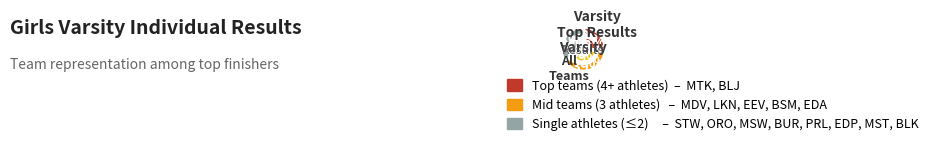

Is it true that MTK is 16% of the pie?

True